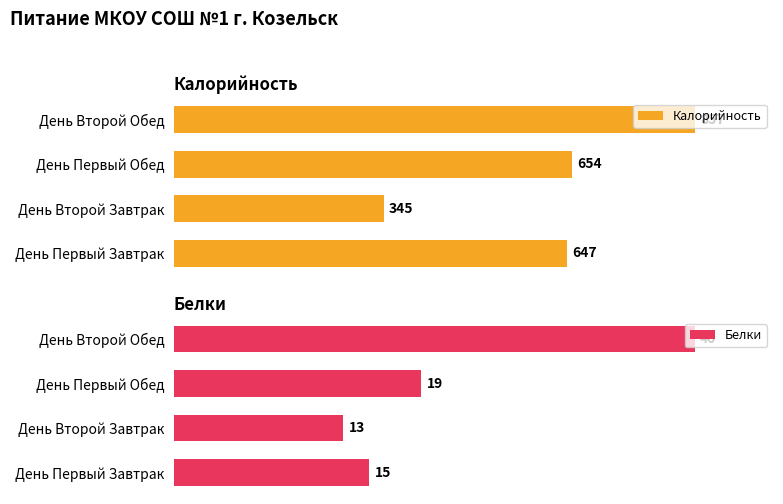

Rank the series by their maximum value, from highest to lowest.

Калорийность, Белки